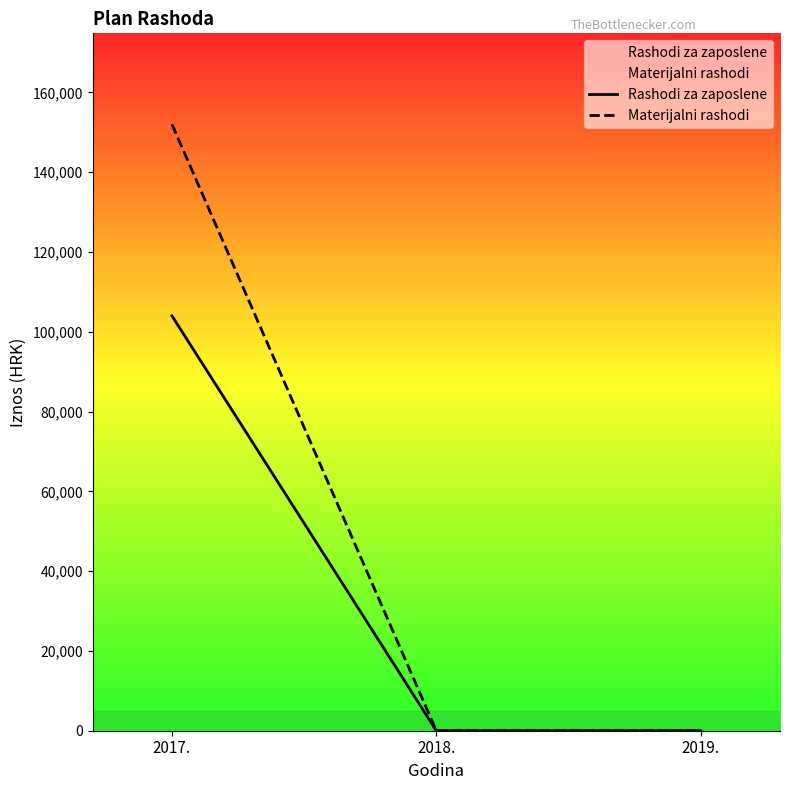

Count the number of data series in this chart.

2